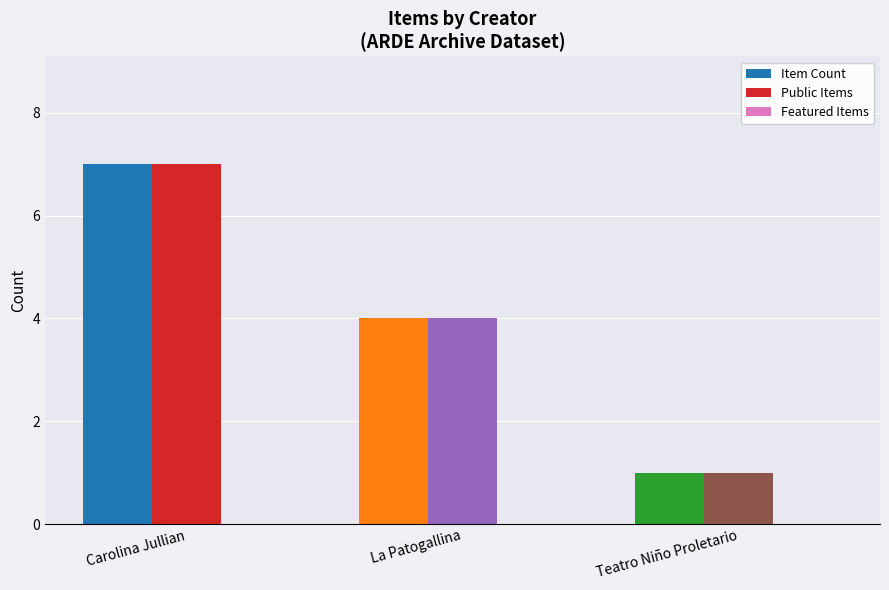

How many bars are there in total?

6